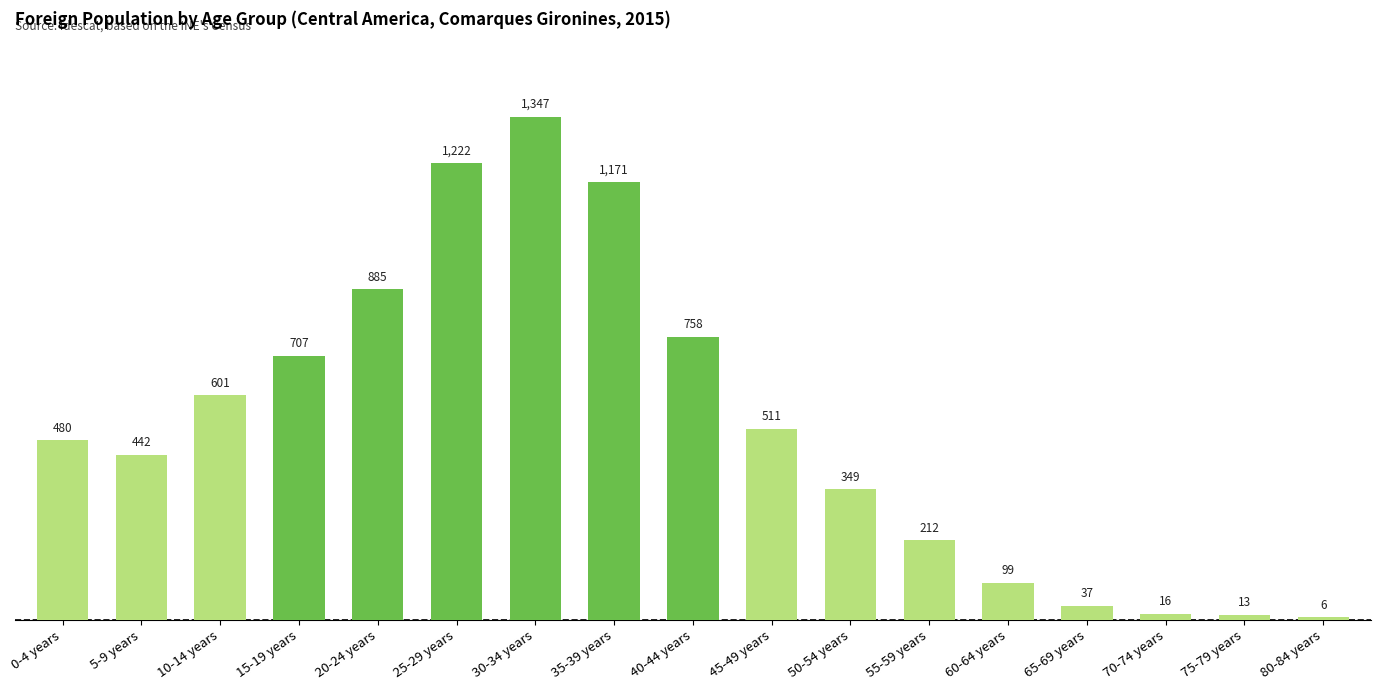

What is the change in value from 50-54 years to 65-69 years?

-312